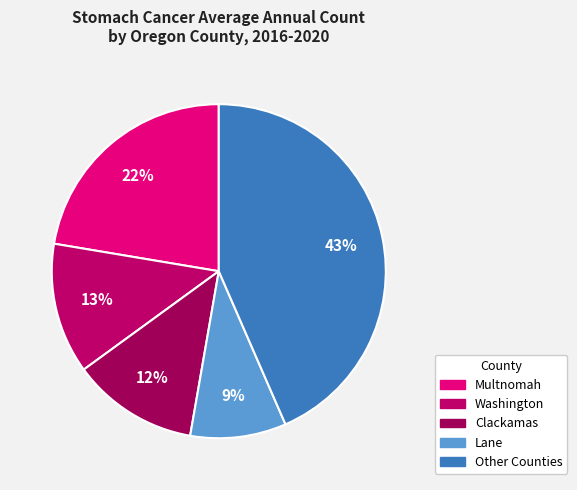

To the nearest percent, what is the average slice percentage?

20%